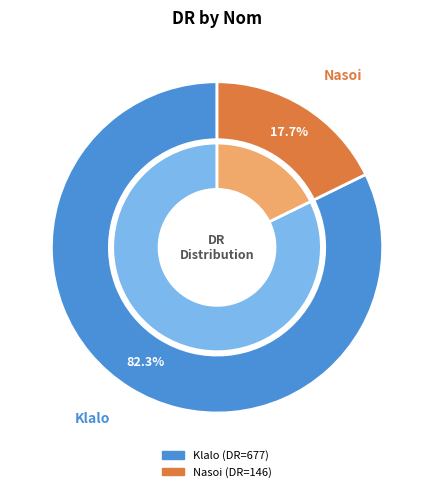

Combined, what portion of the pie is Klalo and Nasoi?

100.0%